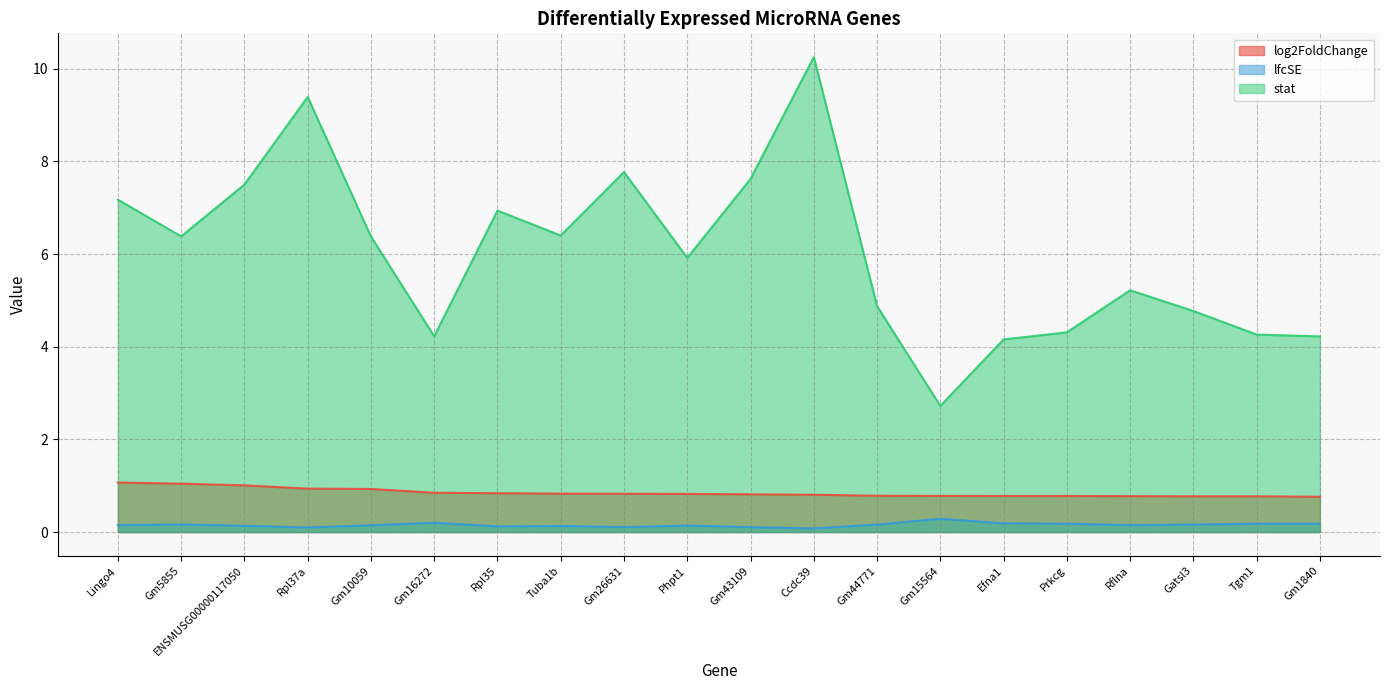

What is the smallest value displayed?

0.1